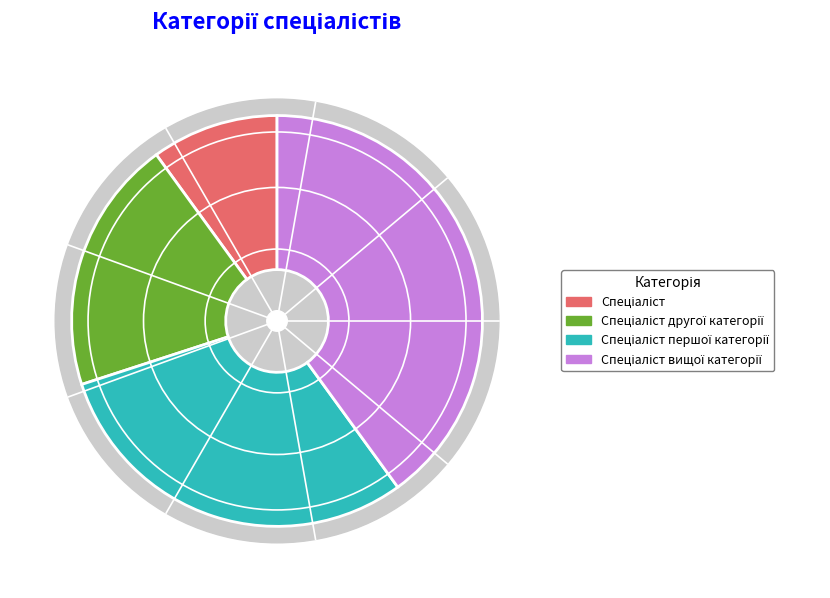

Rank the categories by value from lowest to highest.

Спеціаліст, Спеціаліст другої категорії, Спеціаліст першої категорії, Спеціаліст вищої категорії